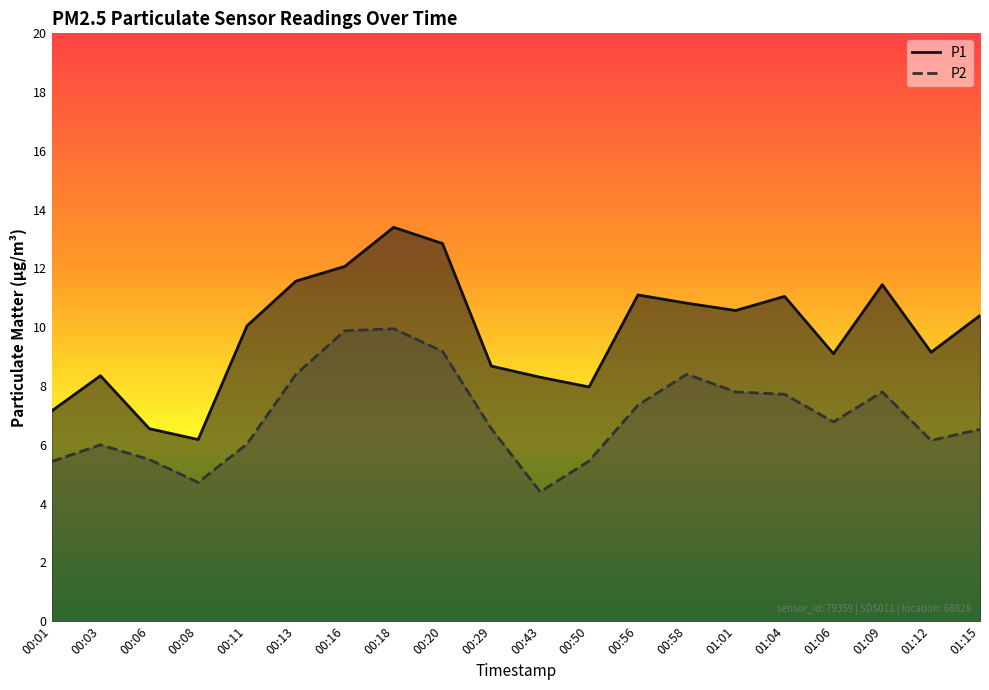

Reading left to right, what are all the values shown in this chart?

P1: 7.2	8.3	6.5	6.2	10.1	11.6	12.1	13.4	12.8	8.7	8.3	8.0	11.1	10.8	10.6	11.1	9.1	11.4	9.2	10.4
P2: 5.4	6.0	5.5	4.7	6.0	8.4	9.9	9.9	9.2	6.5	4.4	5.5	7.3	8.4	7.8	7.7	6.8	7.8	6.2	6.5